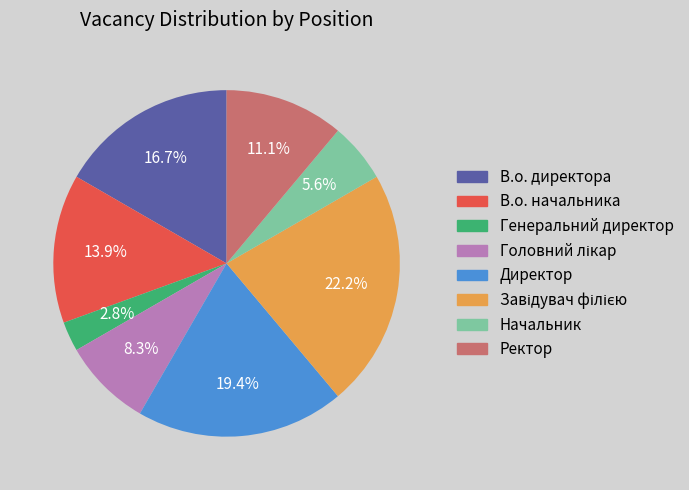

Does any single category account for the majority?

No